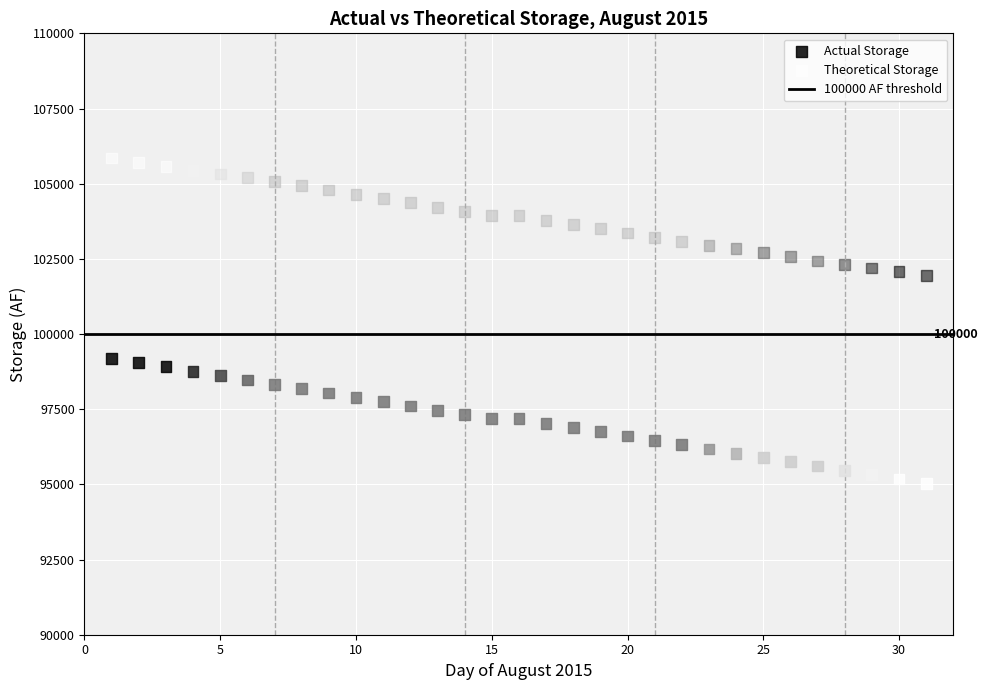

Across all data points, what is the range of X values (max minus min)?

30.0